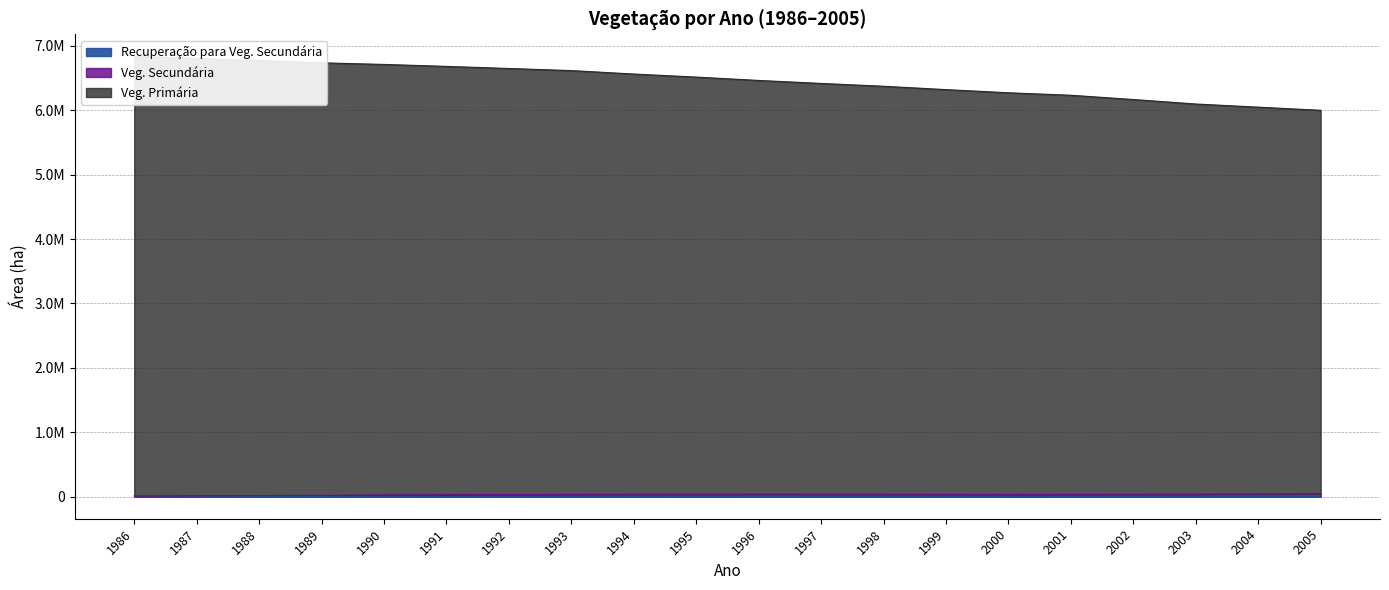

Rank the categories by Veg. Primária value from lowest to highest.

2005, 2004, 2003, 2002, 2001, 2000, 1999, 1998, 1997, 1996, 1995, 1994, 1993, 1992, 1991, 1990, 1989, 1988, 1987, 1986